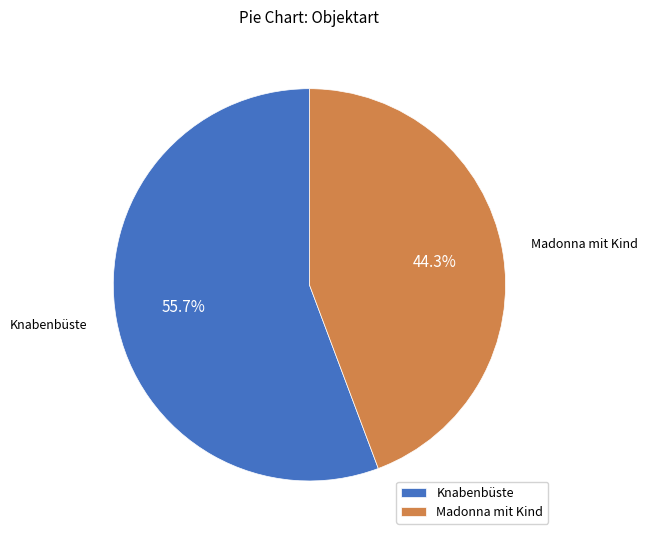

Is Madonna mit Kind the majority of the pie?

No